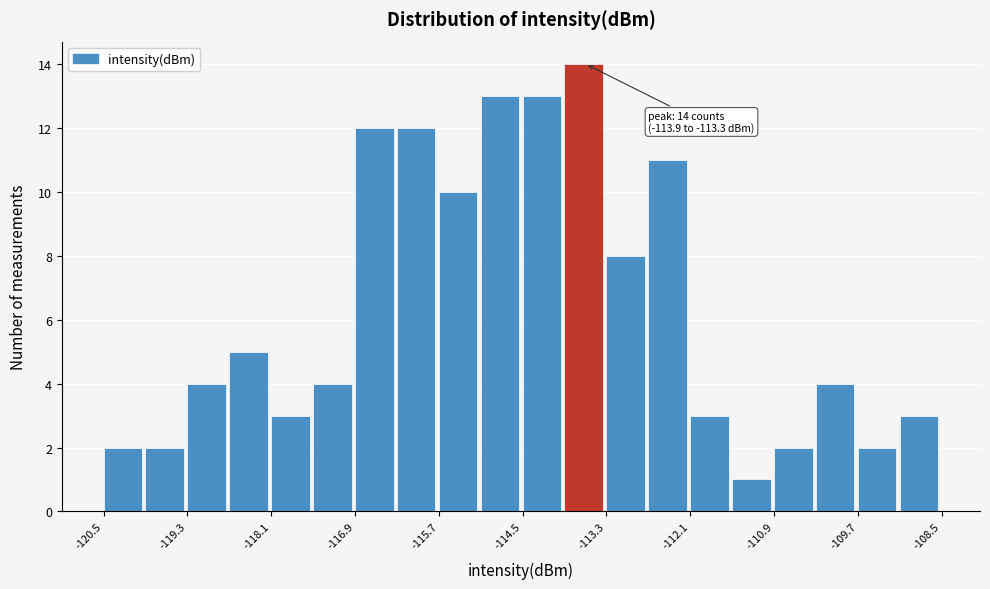

Read against the x-axis, roughly where is the centre of the tallest bar?

-113.6